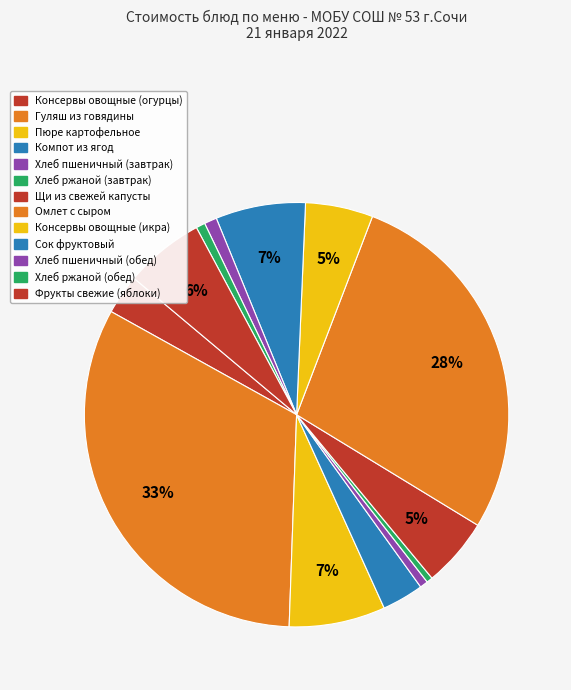

Is there a majority slice in this chart?

No